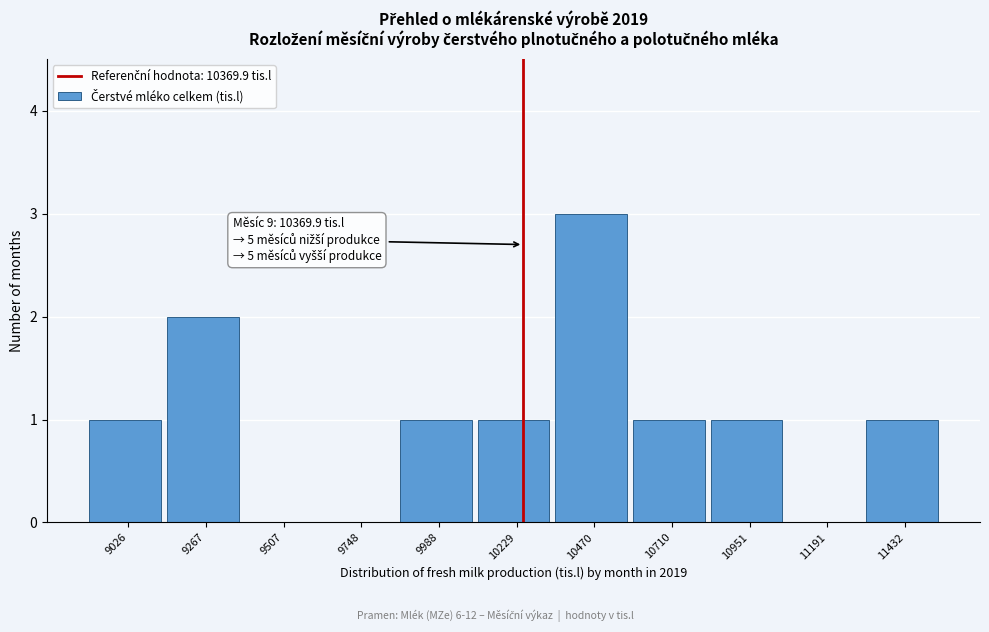

Reading left to right, extract all data points from this chart.

9026=1	9267=2	9507=0	9748=0	9988=1	10229=1	10470=3	10710=1	10951=1	11191=0	11432=1